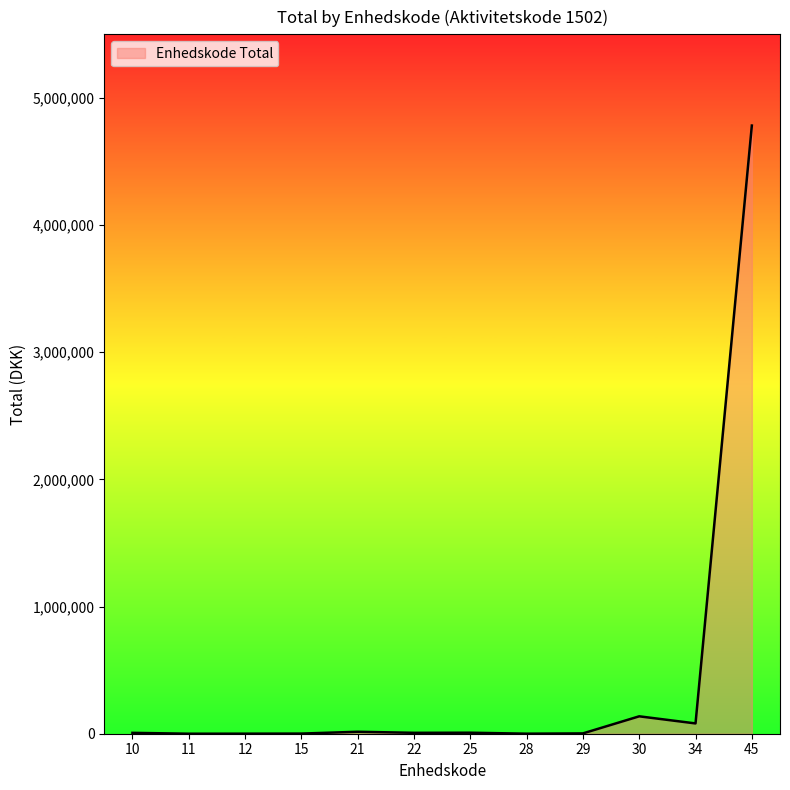

What is the difference between the maximum and minimum values?

4782199.4